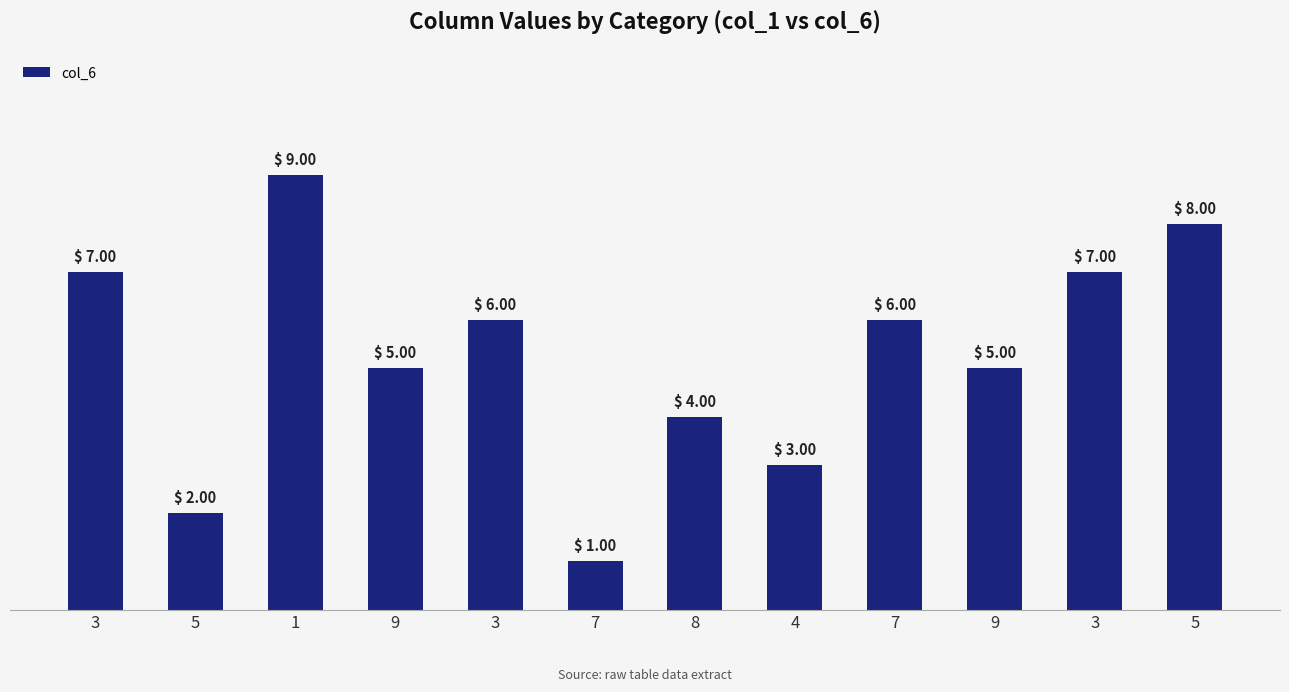

How many values are below 6?

6